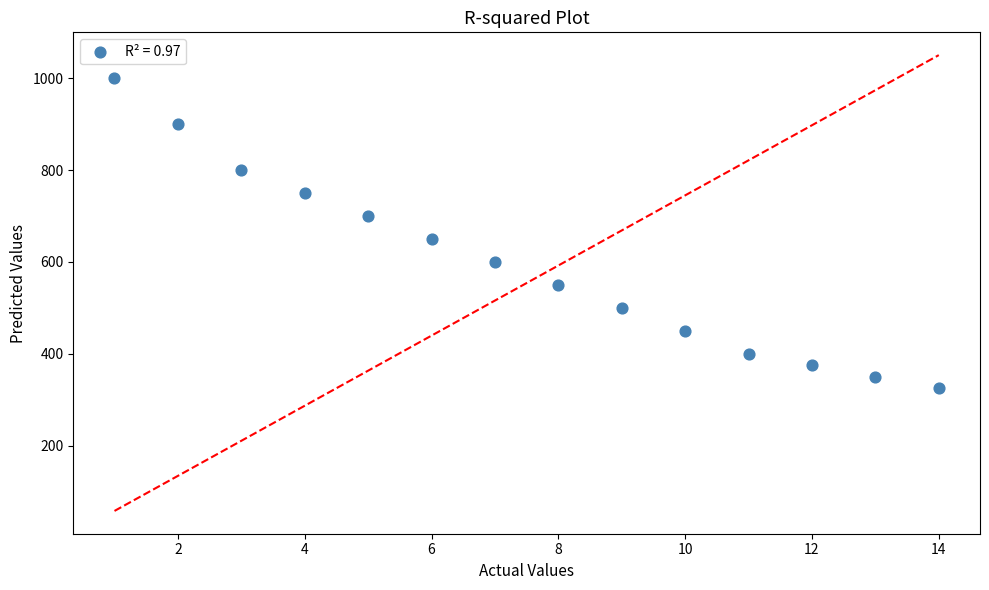

What is the range of Y values (max minus min)?

675